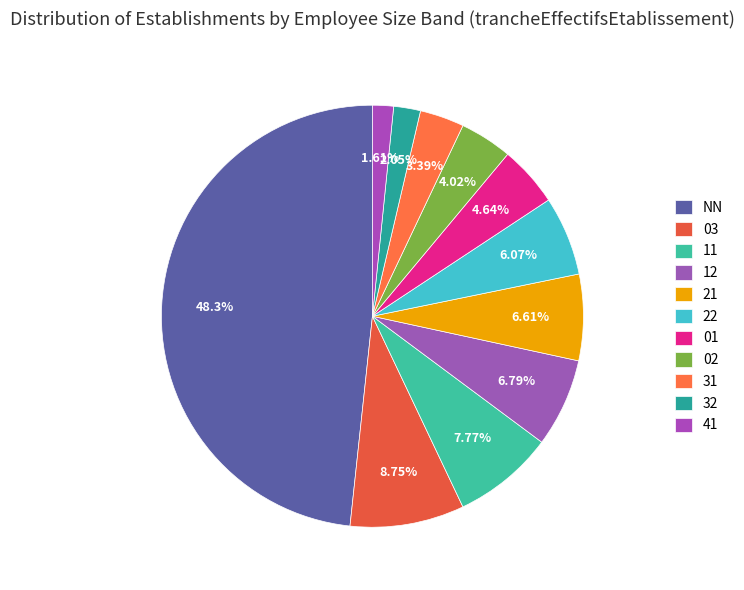

How many slices are in this pie chart?

11